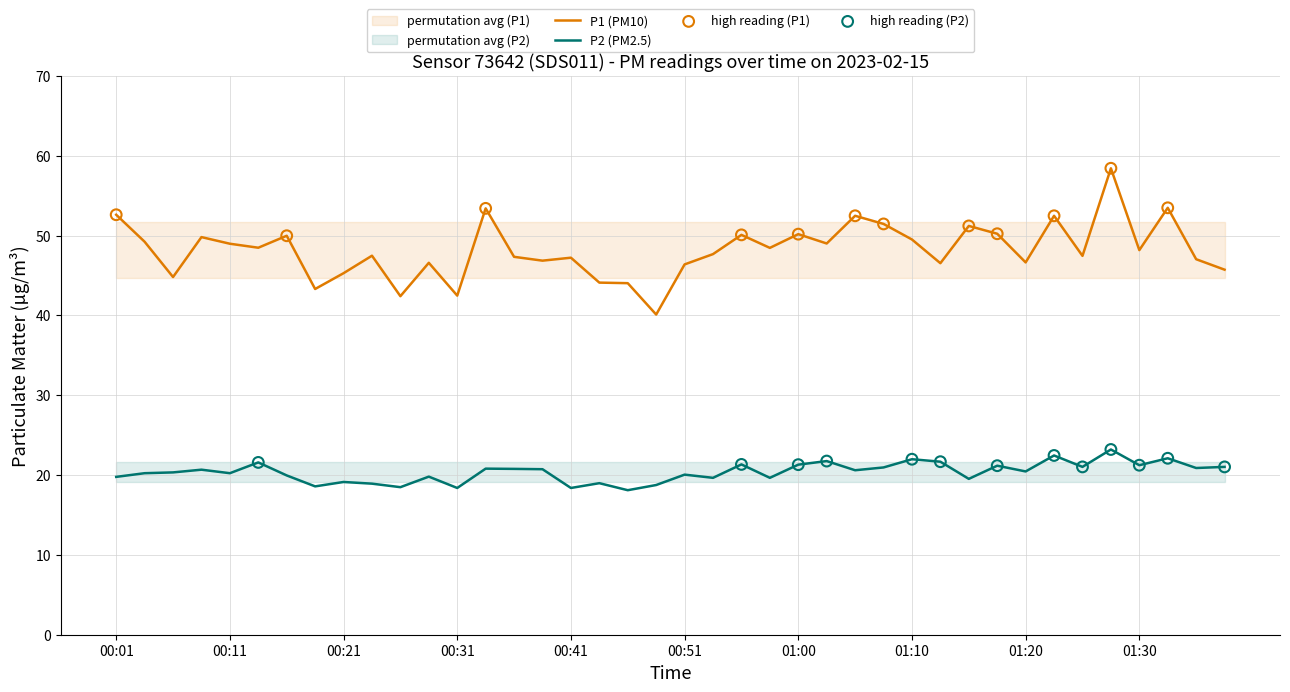

At which category is the sum across all series the highest?

01:27